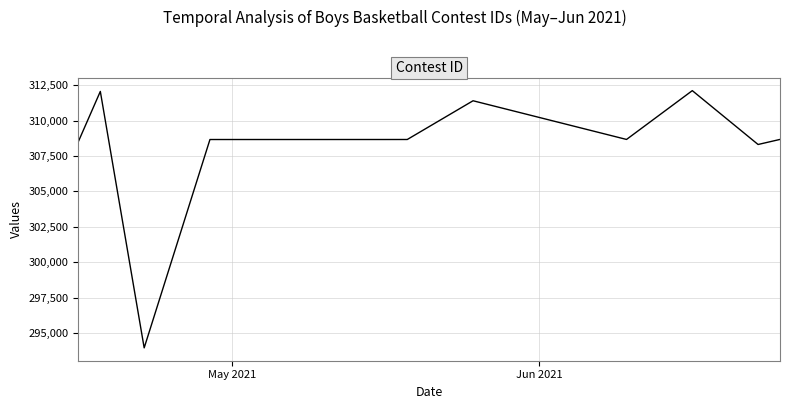

What is the greatest value displayed?

312116